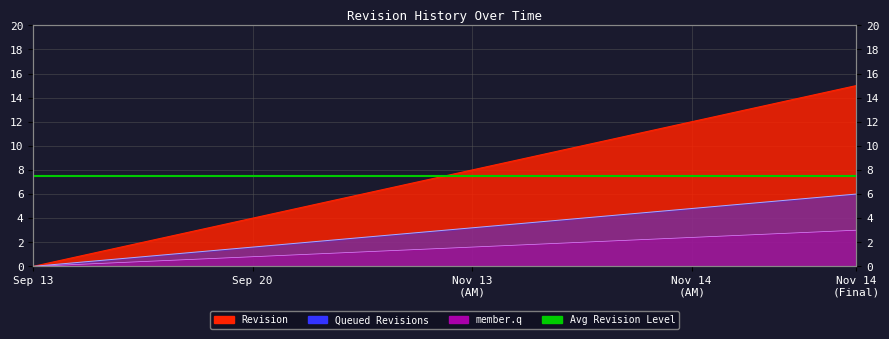

What is the difference between the maximum and second lowest values?

14